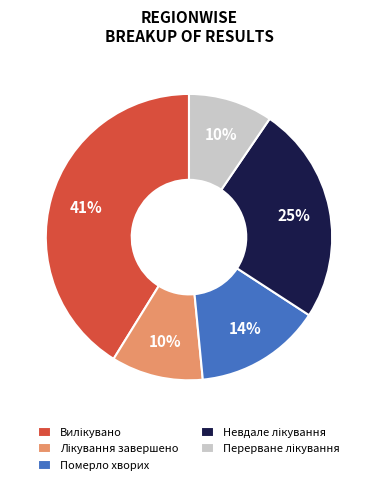

Is there any slice that represents more than half of the pie?

No